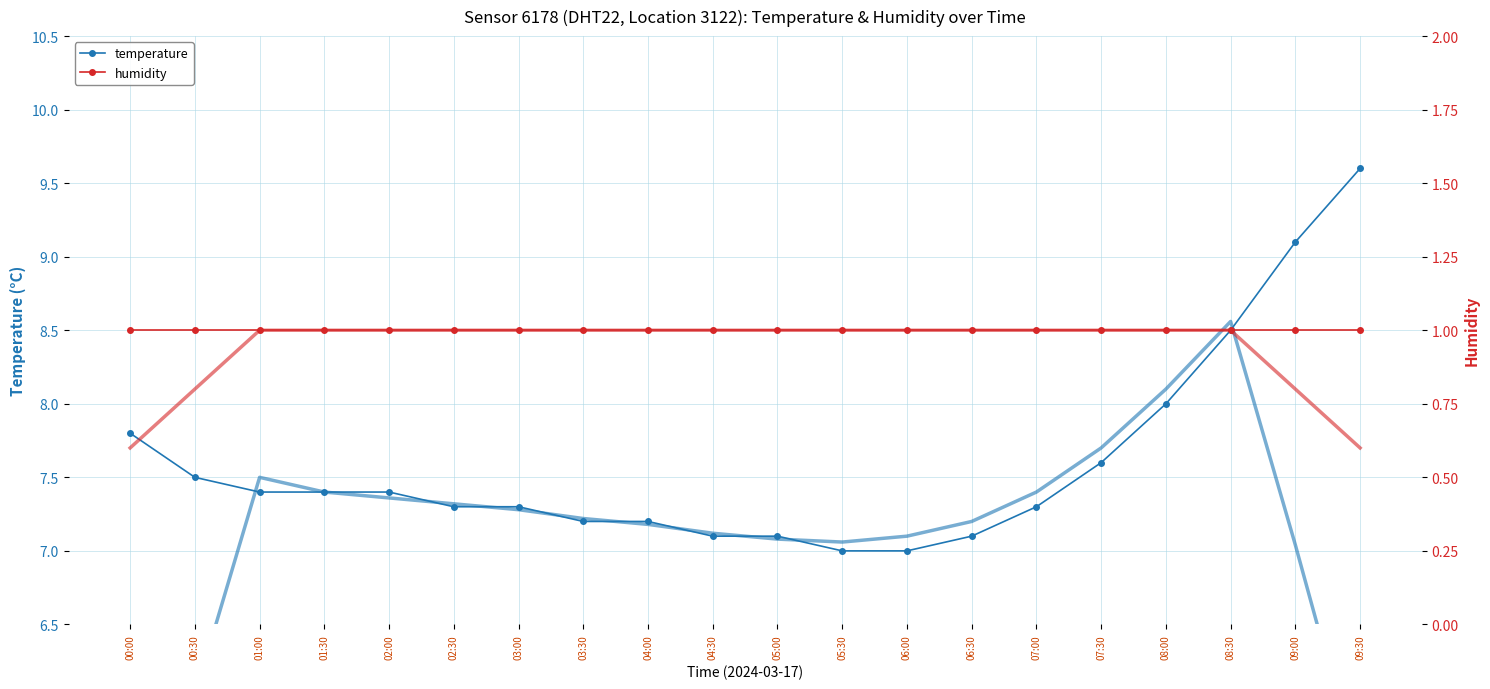

True or false: temperature has more than 2 interior local peaks.

False